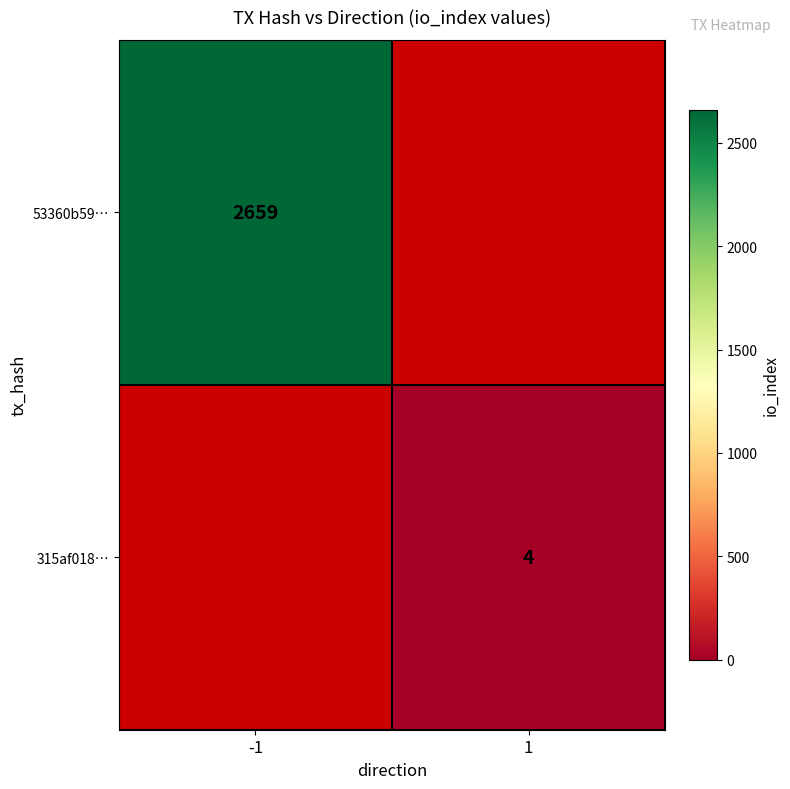

How many categories are shown in the chart?

2